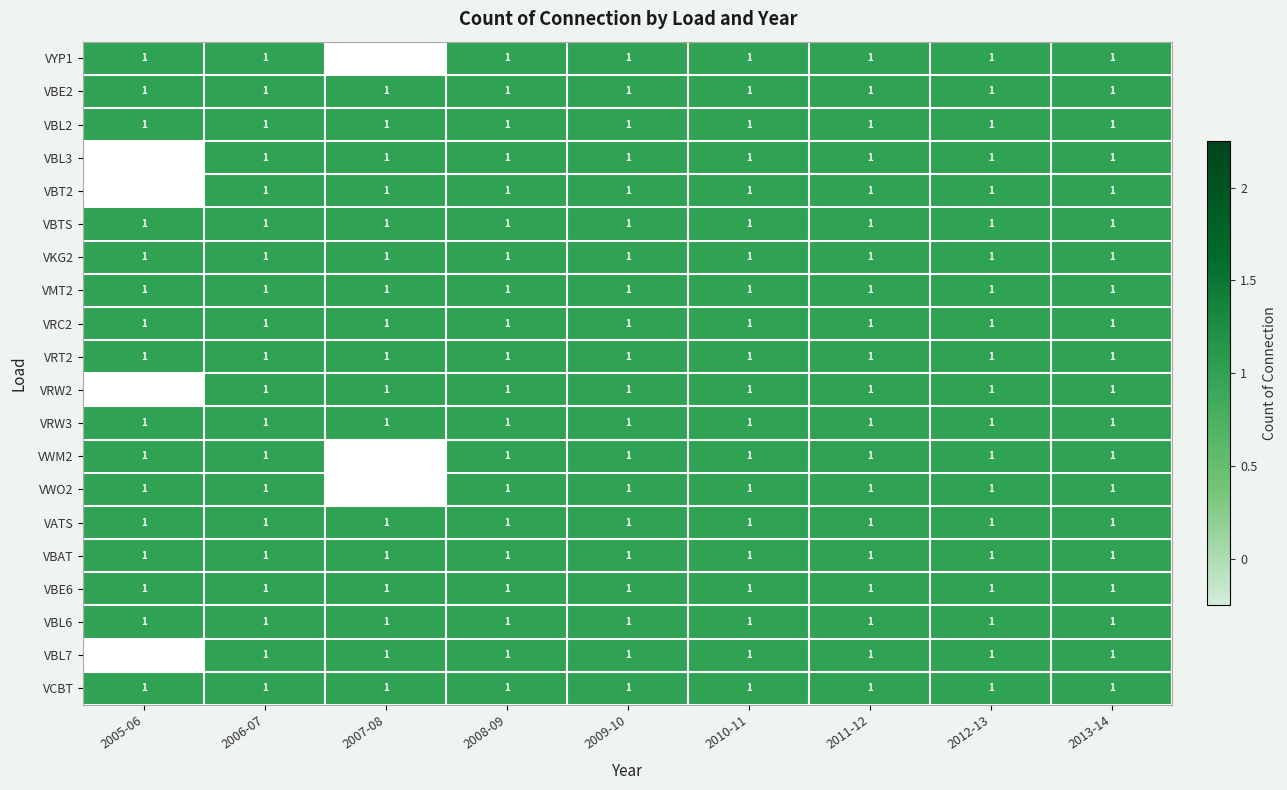

The value of VBE6 at 2005-06 is 0. True or false?

False